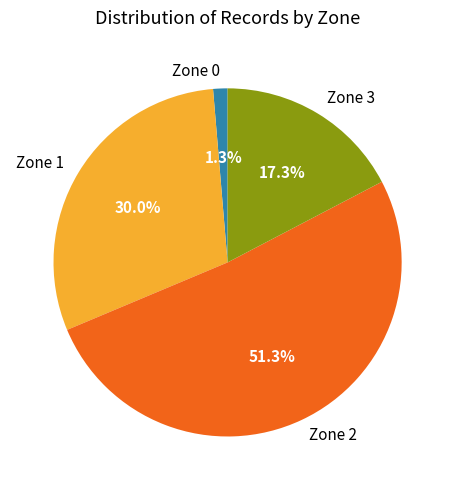

Count the number of slices in the pie.

4